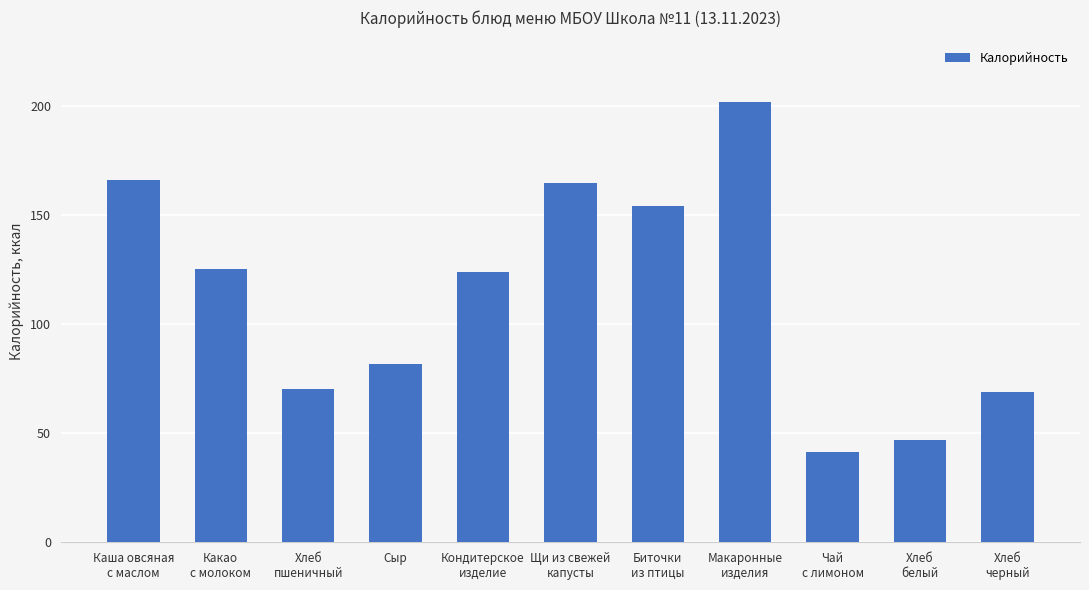

What is the minimum value shown in the chart?

41.6